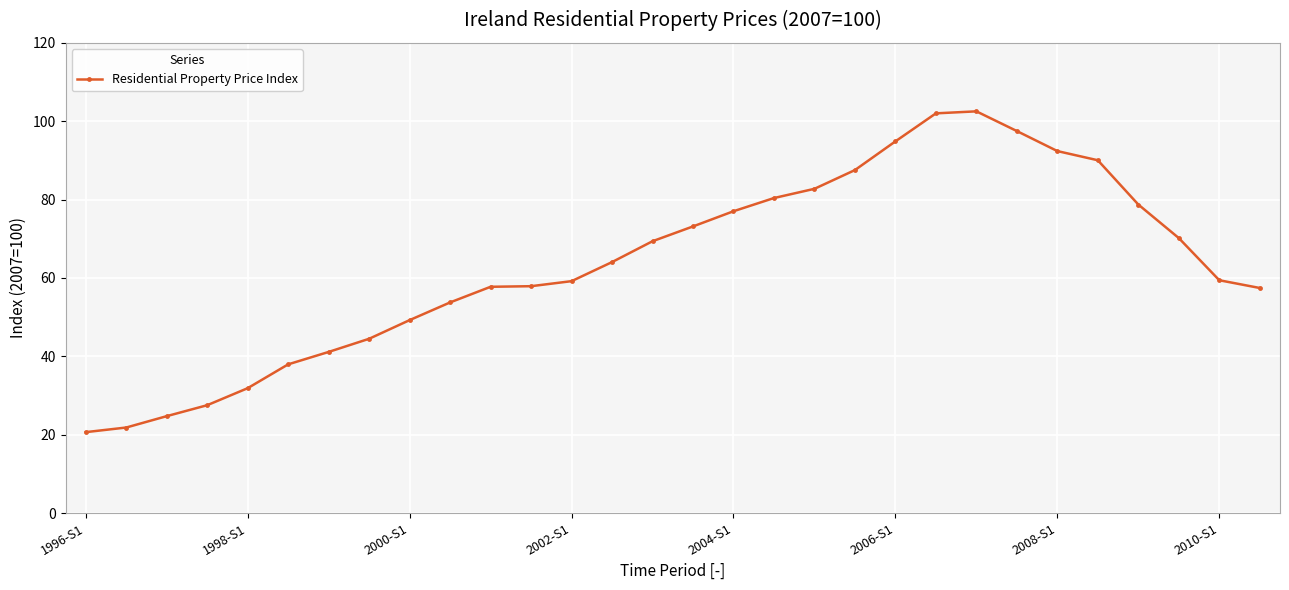

What is the sum of all values?

1907.3